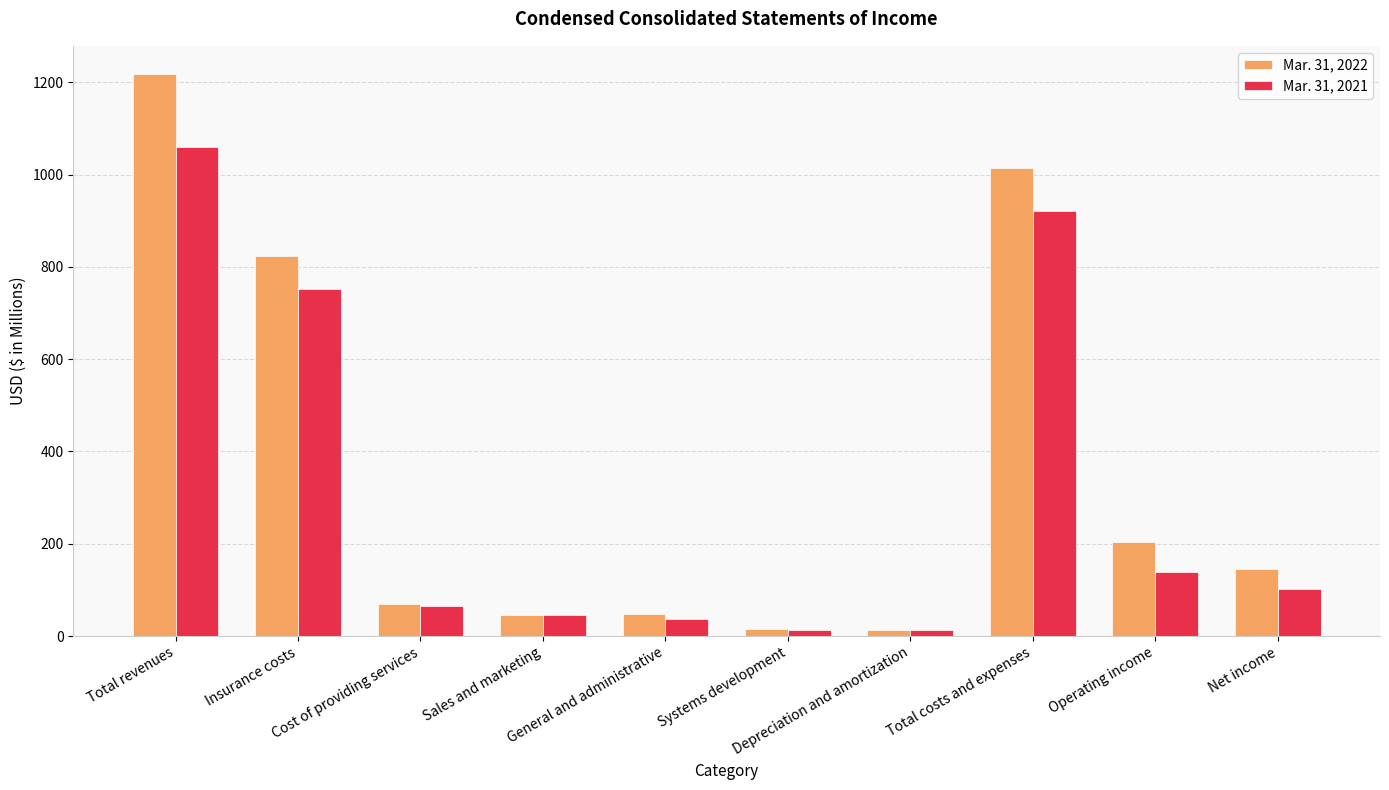

How many series are shown in this chart?

2